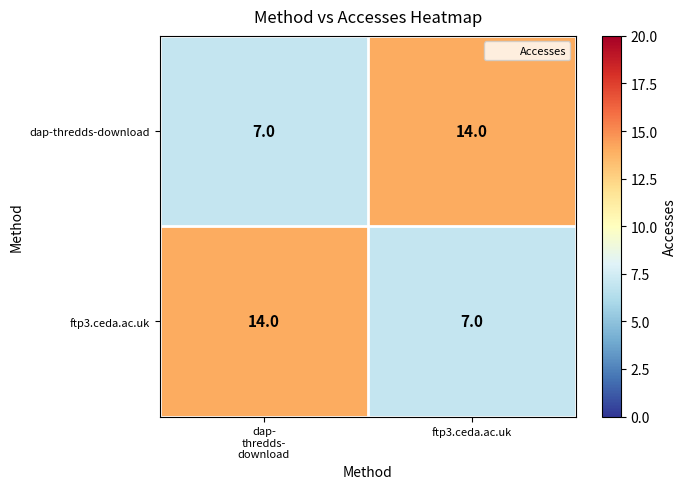

Is it true that dap-thredds-download equals 14 at ftp3.ceda.ac.uk?

True